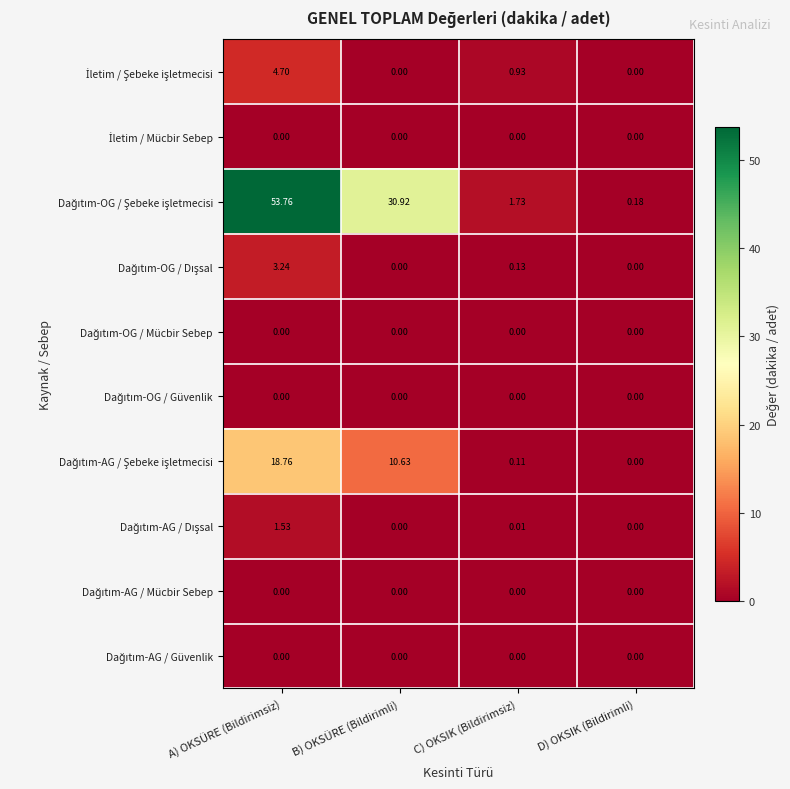

At which category is the sum across all series the highest?

A) OKSÜRE (Bildirimsiz)